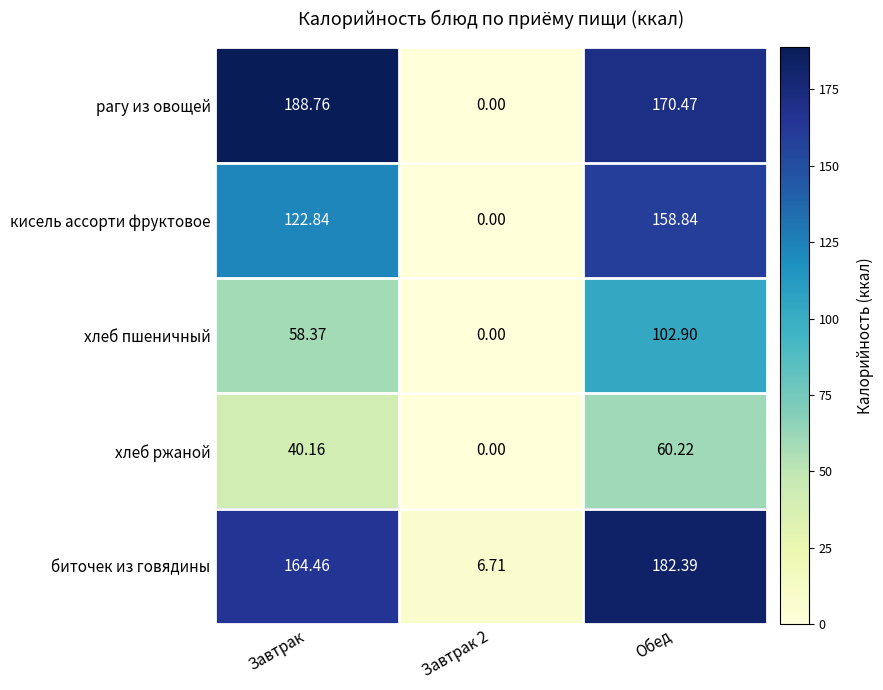

Where is биточек из говядины nearest to the value 94?

Завтрак